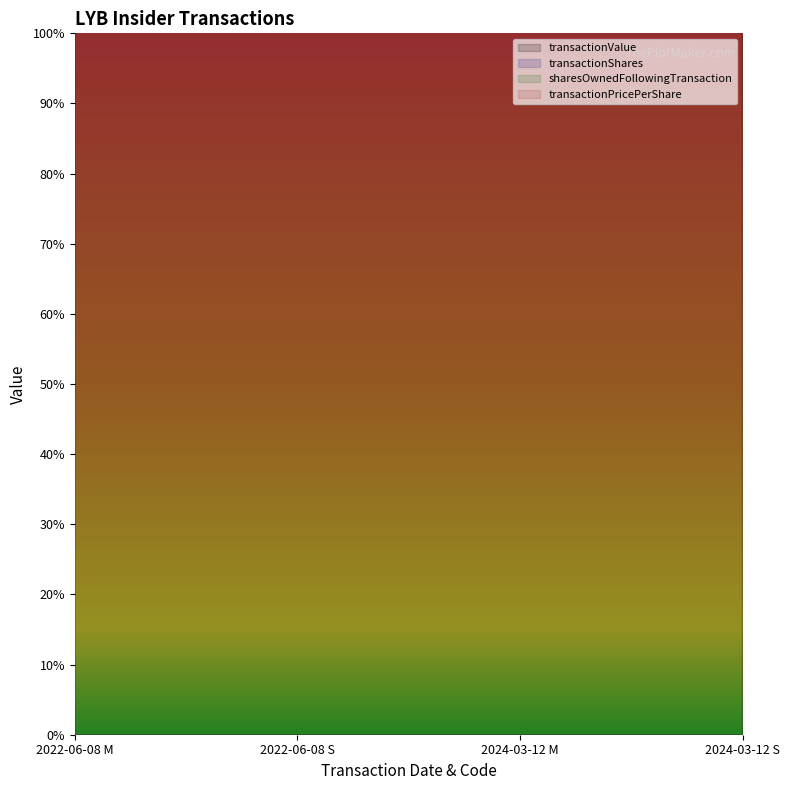

What is the label of the 2nd point from the left?

2022-06-08 S